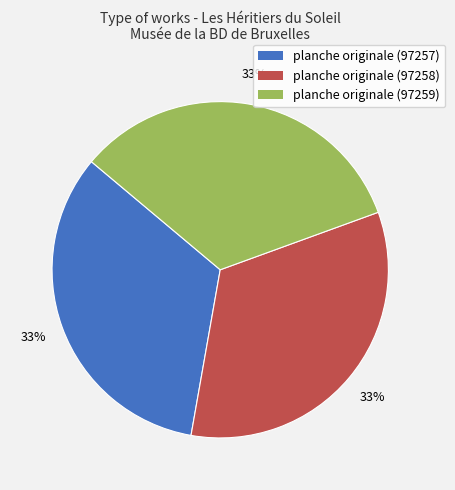

To the nearest percent, what is the average slice percentage?

33%